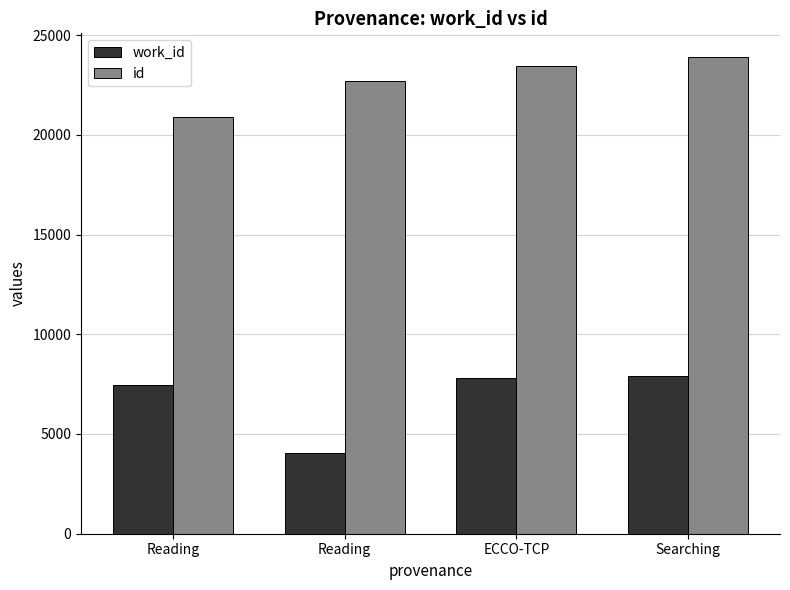

How many bars are there in total?

8